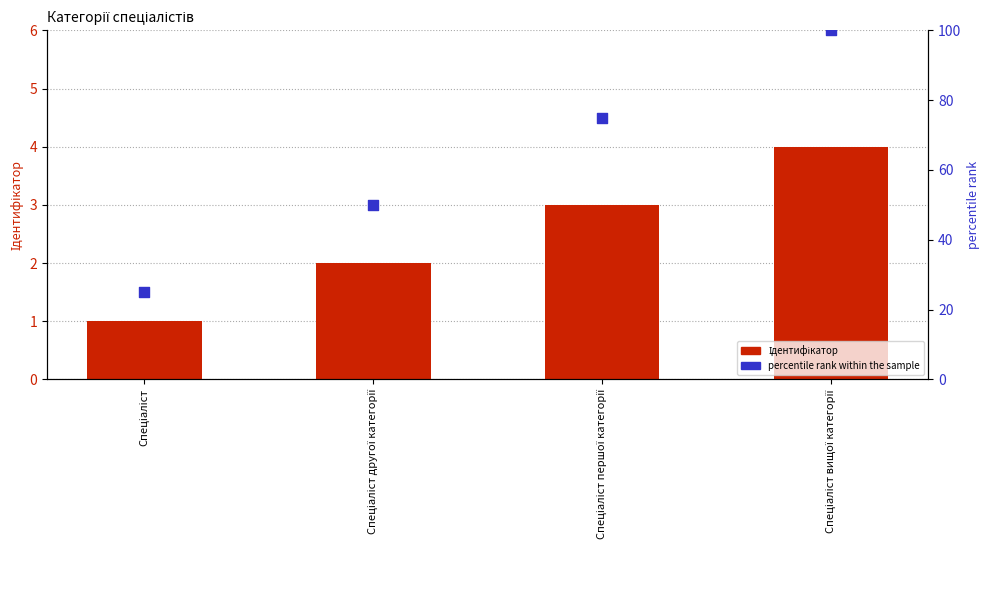

At how many categories does at least one series exceed 60?

2